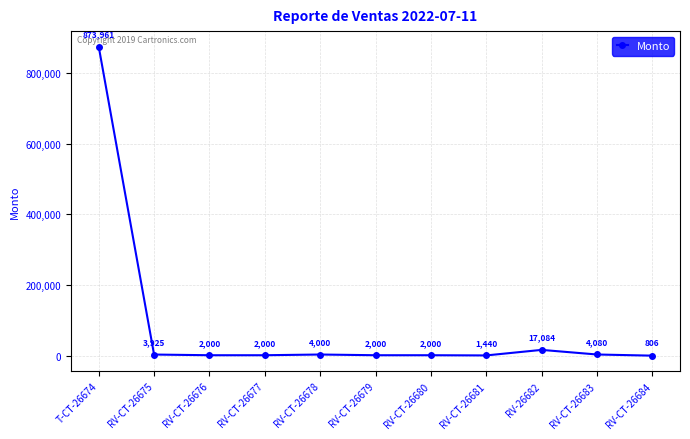

The value at RV-CT-26681 is 1440.0. True or false?

True